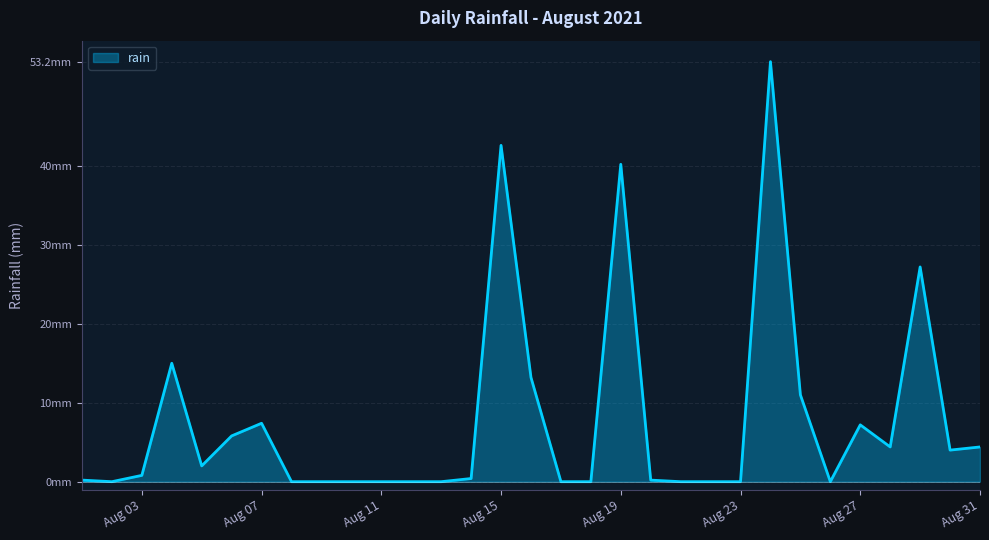

Reading right to left, extract all data points from this chart.

4.4	4.0	27.2	4.4	7.2	0.0	11.0	53.2	0.0	0.0	0.0	0.2	40.2	0.0	0.0	13.2	42.6	0.4	0.0	0.0	0.0	0.0	0.0	0.0	7.4	5.8	2.0	15.0	0.8	0.0	0.2